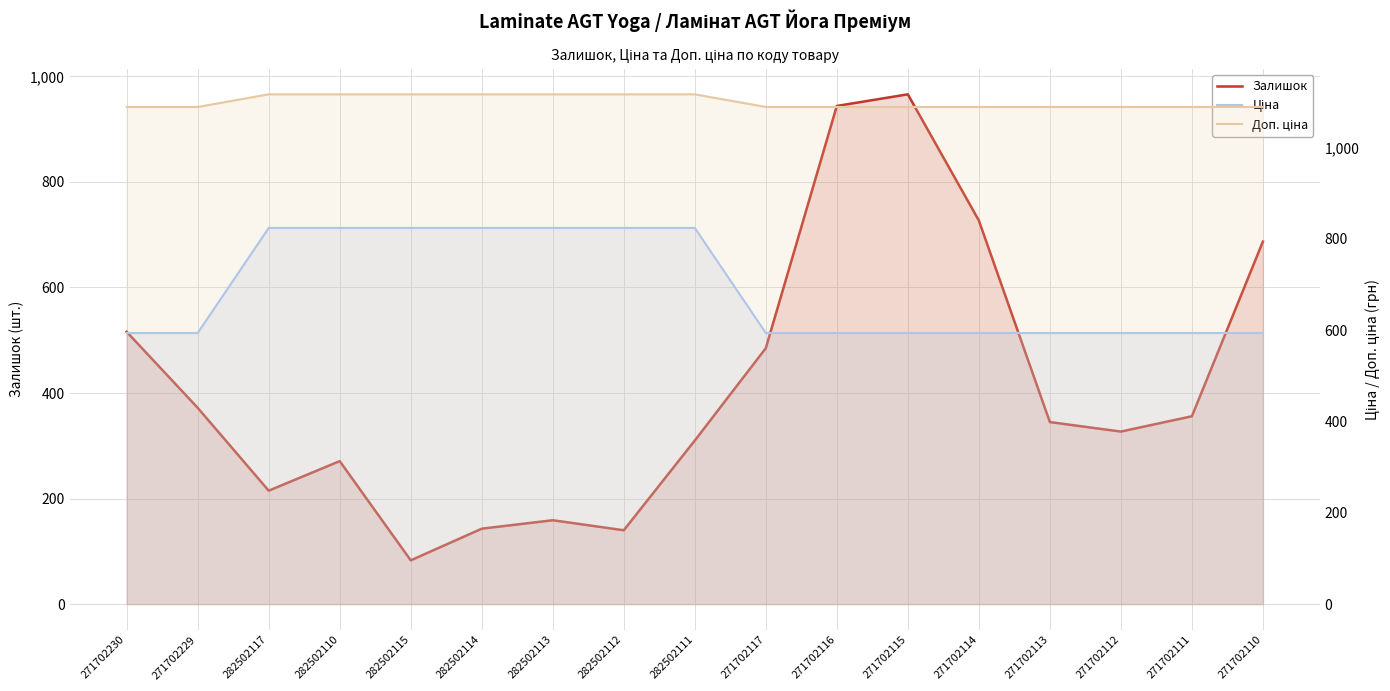

List the series in order of their peak value, lowest first.

Ціна, Залишок, Доп. ціна